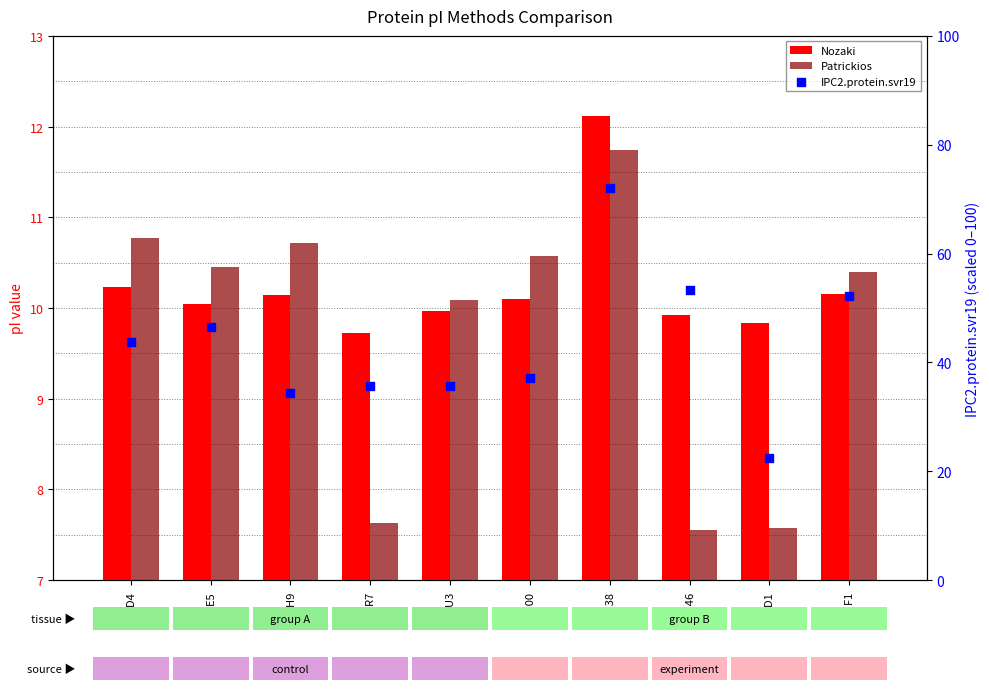

At how many categories does at least one series exceed 43?

5